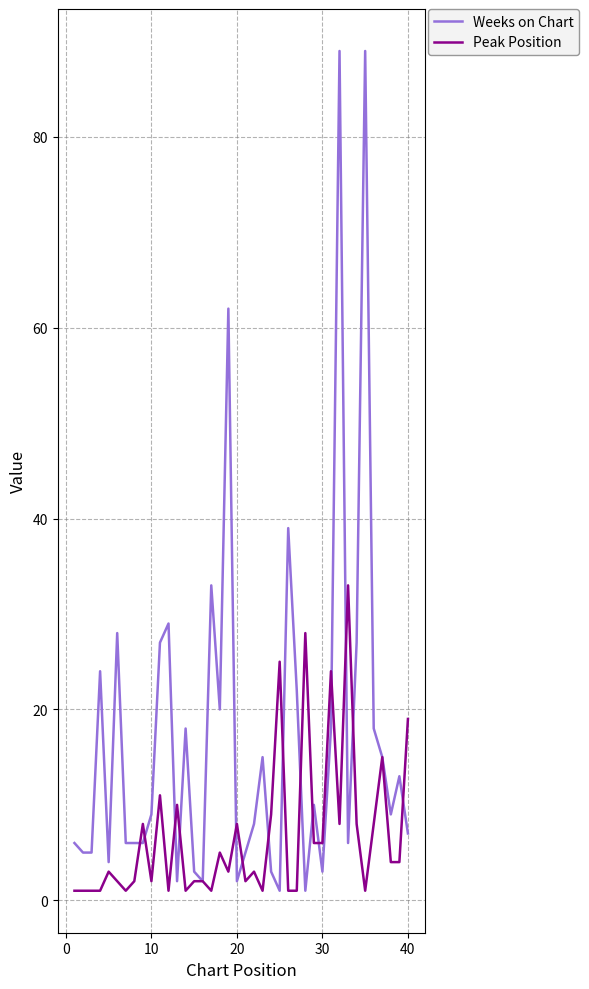

List the series in order of their peak value, highest first.

Weeks on Chart, Peak Position